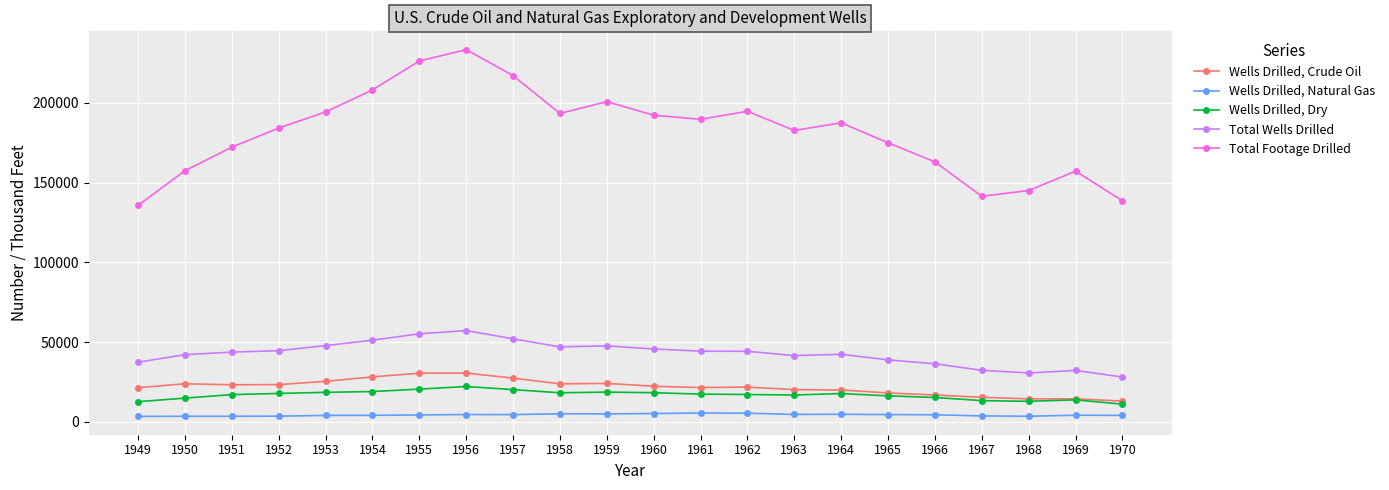

What is the average value of the Wells Drilled, Natural Gas series?

4286